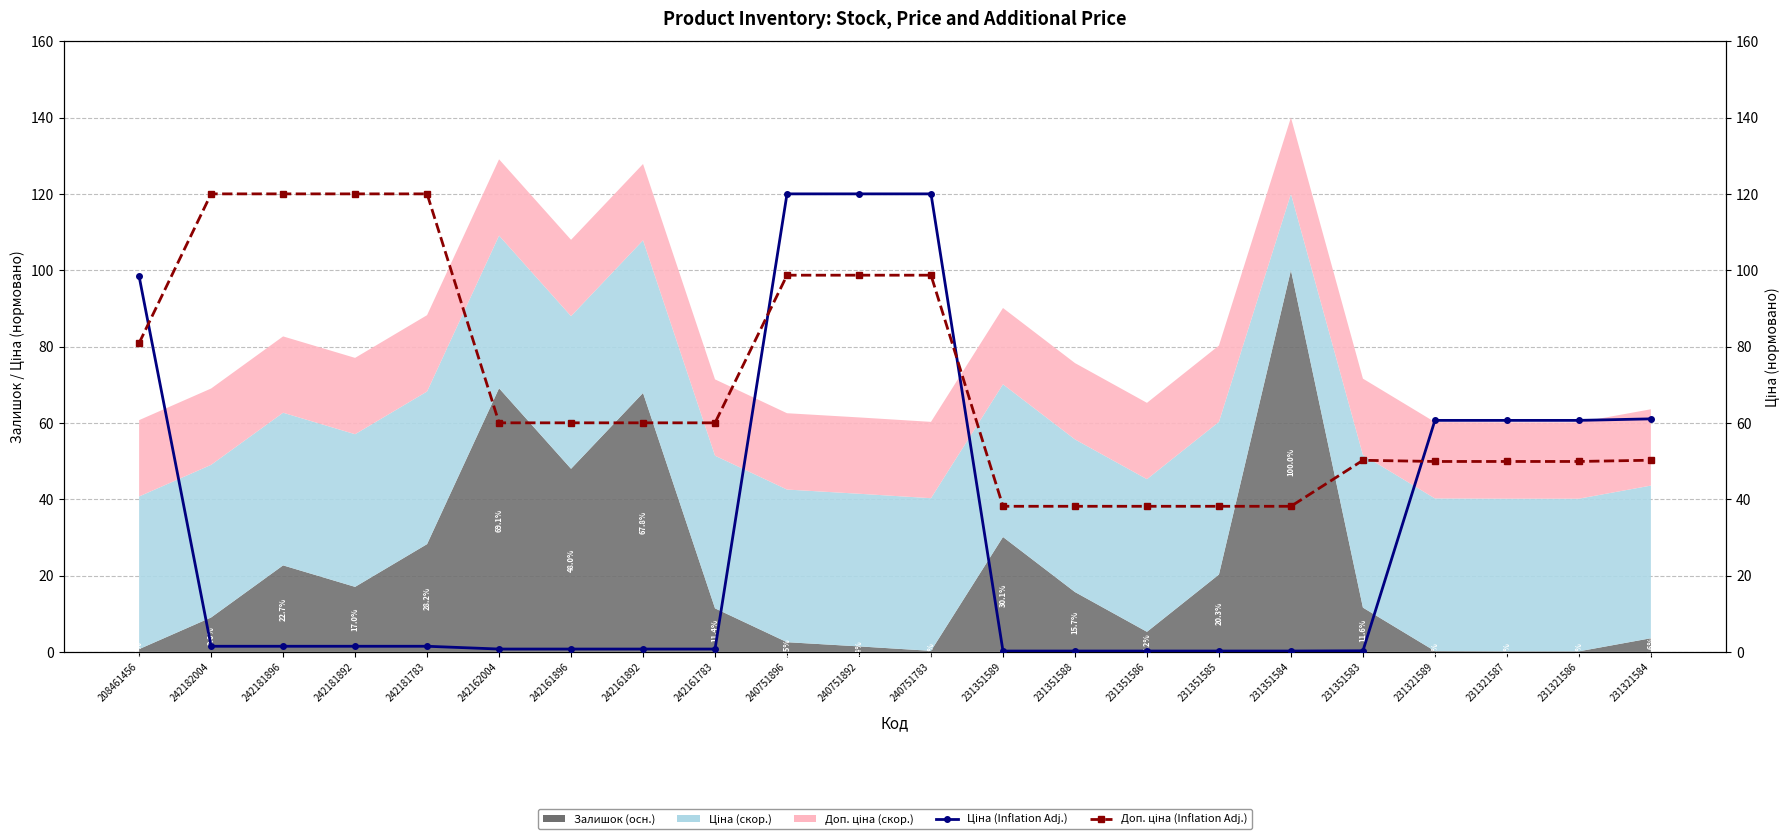

Which series has the largest total across all categories?

Доп. ціна (Inflation Adj.)